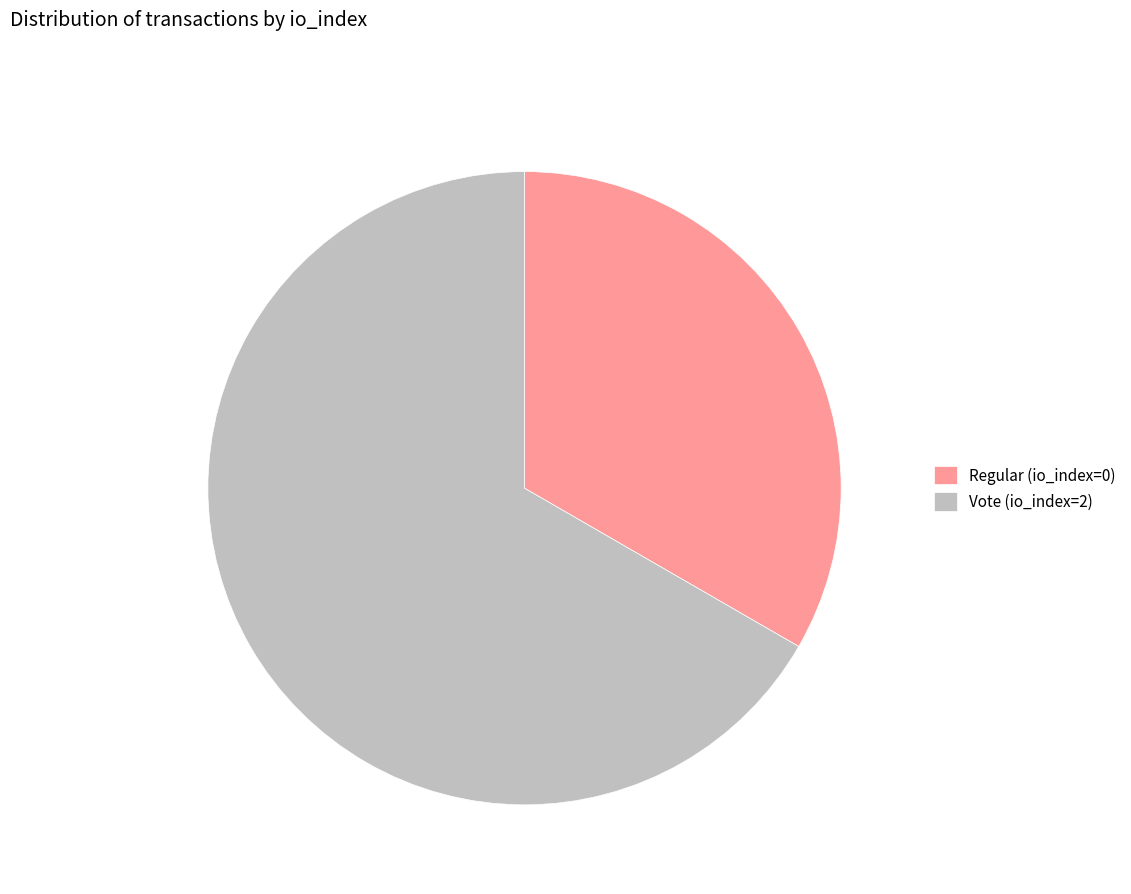

Count the number of slices in the pie.

2